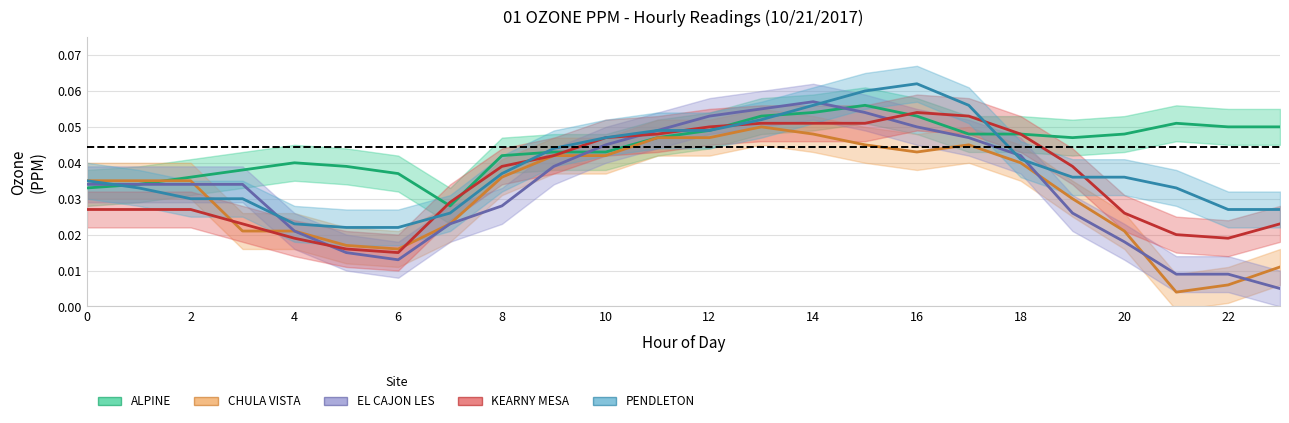

Which series ends up on top after the final intersection of EL CAJON LES and KEARNY MESA?

KEARNY MESA